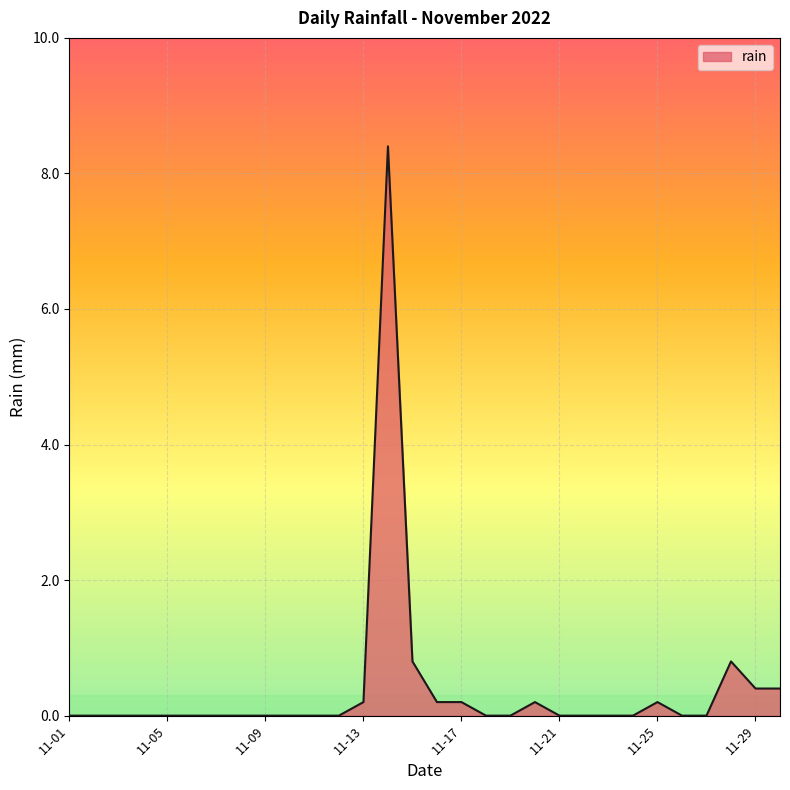

Reading right to left, transcribe all the data shown in this chart.

0.4	0.4	0.8	0.0	0.0	0.2	0.0	0.0	0.0	0.0	0.2	0.0	0.0	0.2	0.2	0.8	8.4	0.2	0.0	0.0	0.0	0.0	0.0	0.0	0.0	0.0	0.0	0.0	0.0	0.0